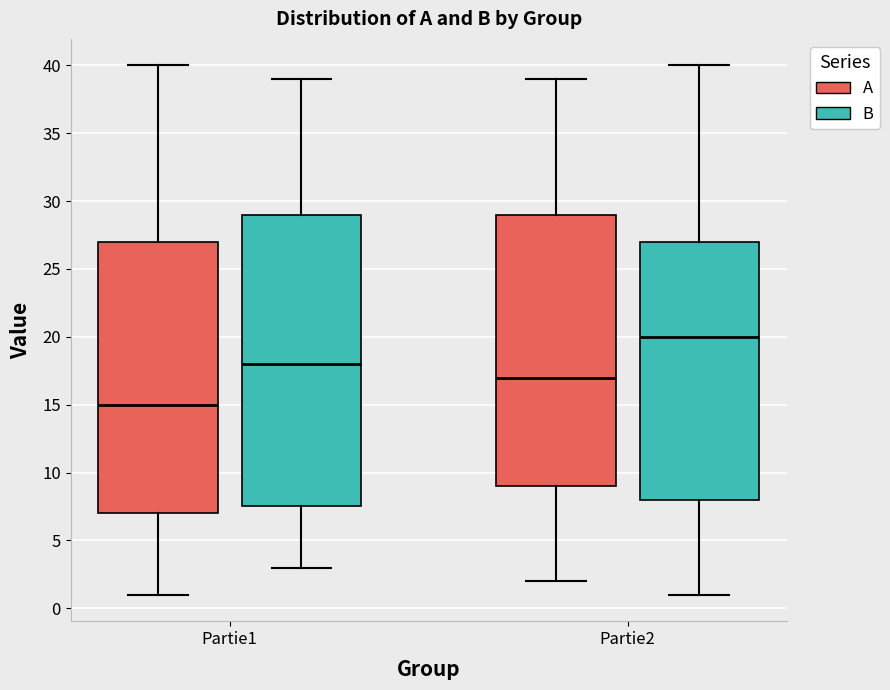

Reading left to right, transcribe this box plot: for each box, give where its median line is, the range the box spans, and where its two whiskers end, as read against the y-axis. The values are not printed on the chart, so give them approximately, as read against the axis.

Partie1 (A): median 15.0, box 7.0 to 27.0, whiskers 1.0 to 40.0
Partie1 (B): median 18.0, box 7.5 to 29.0, whiskers 3.0 to 39.0
Partie2 (A): median 17.0, box 9.0 to 29.0, whiskers 2.0 to 39.0
Partie2 (B): median 20.0, box 8.0 to 27.0, whiskers 1.0 to 40.0